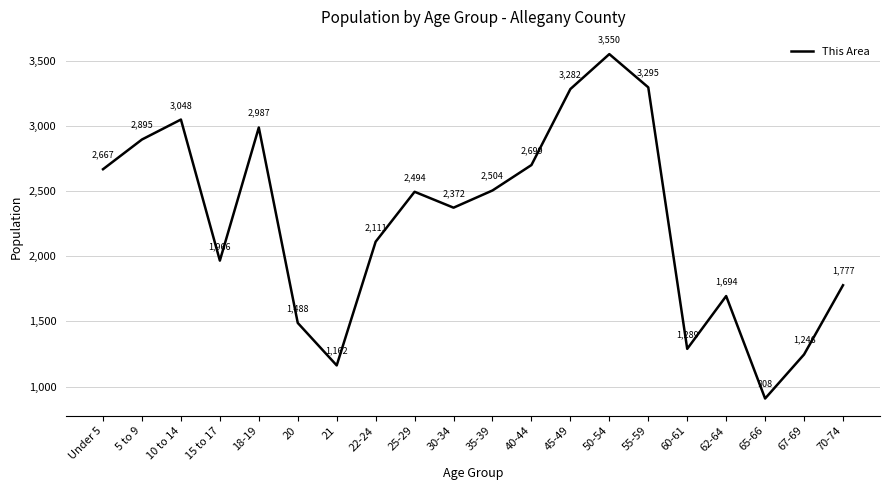

Does the chart have visible grid lines?

Yes